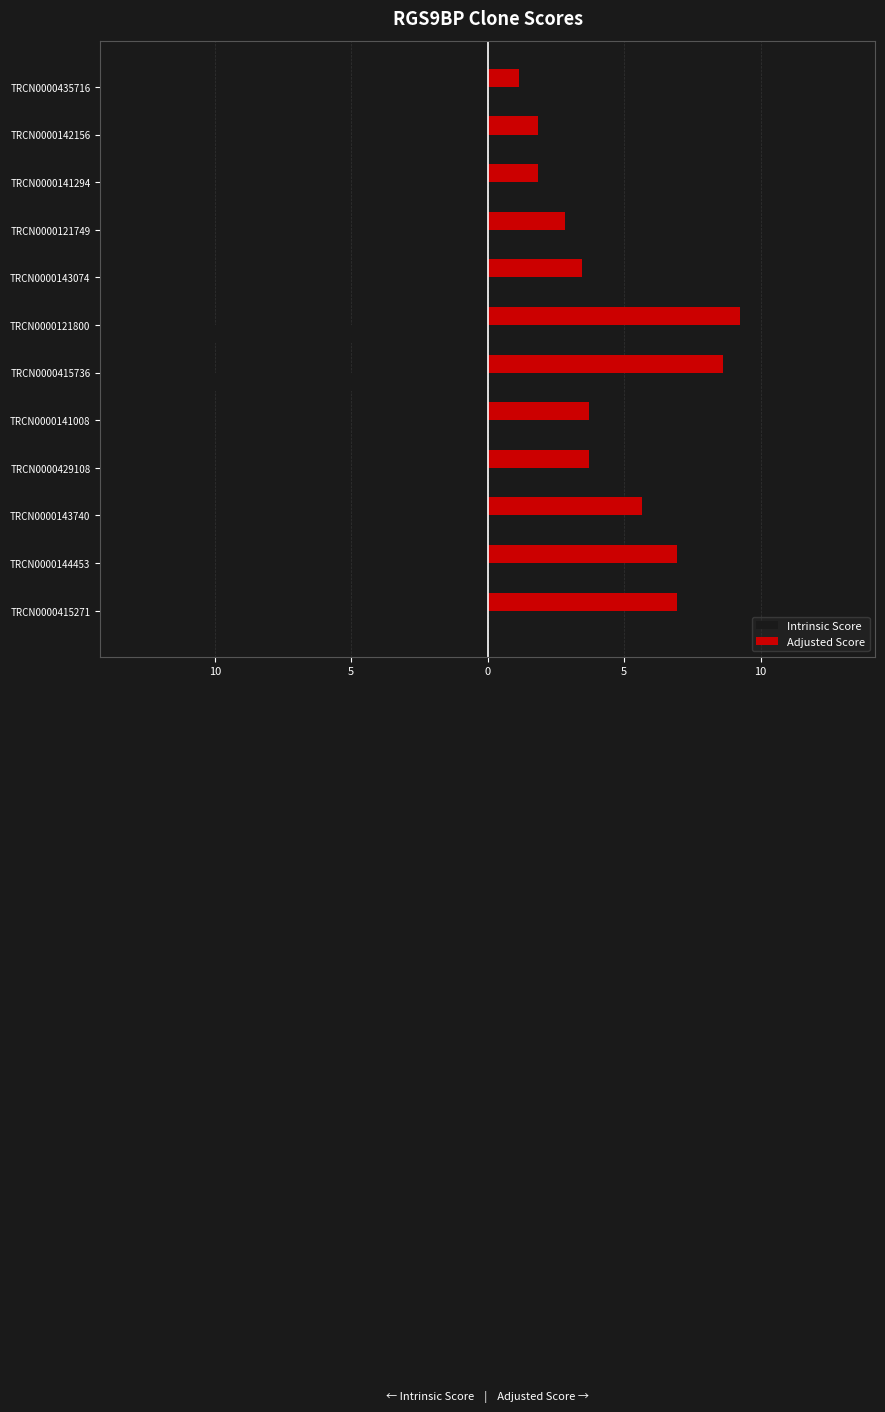

What is the minimum value shown in the chart?

-13.2